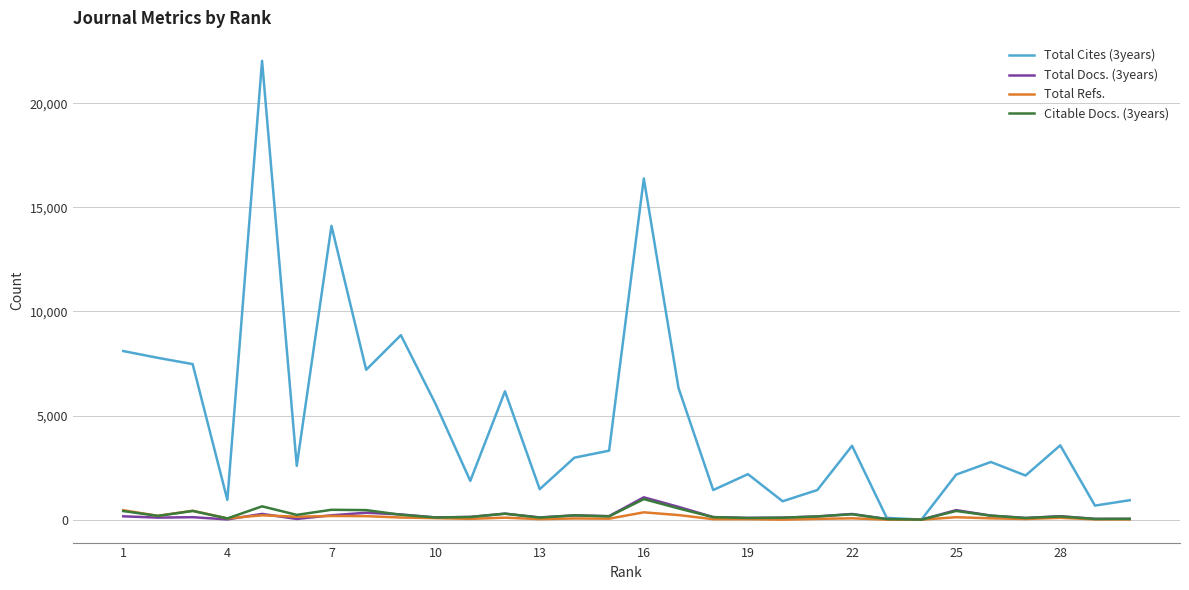

What is the greatest value displayed?

22038